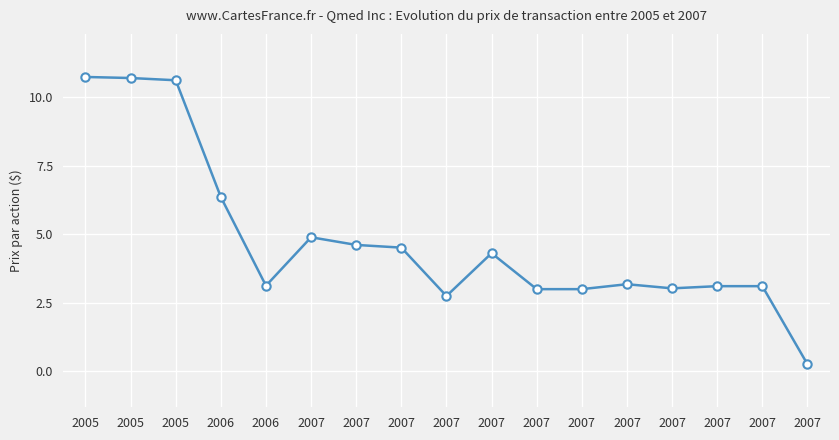

List the labels in order of value, smallest first.

2007, 2007, 2007, 2007, 2007, 2007, 2007, 2006, 2007, 2007, 2007, 2007, 2007, 2006, 2005, 2005, 2005